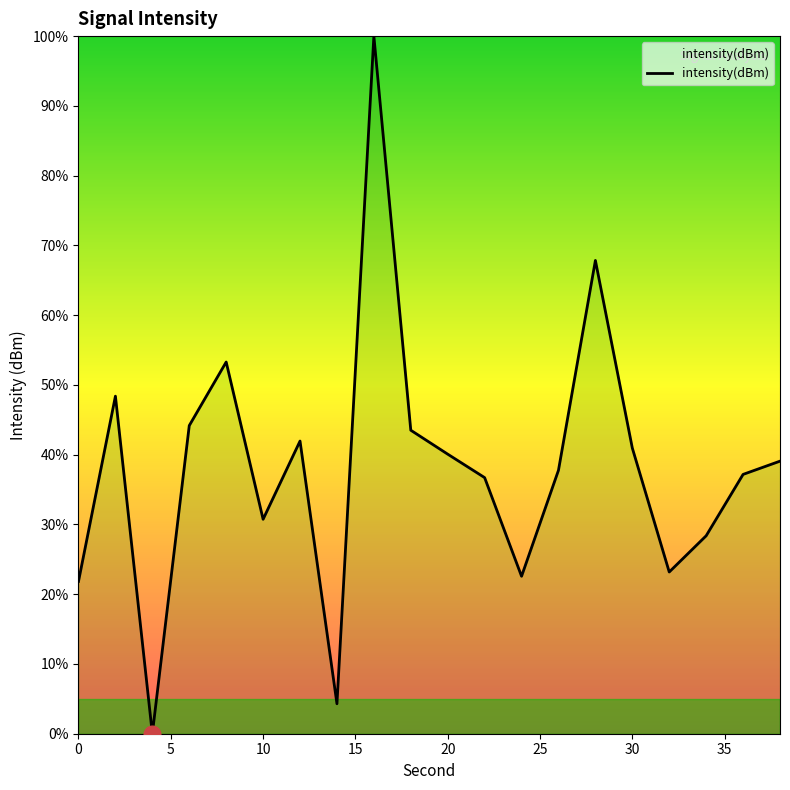

What is the difference between the maximum and minimum values?

100.0